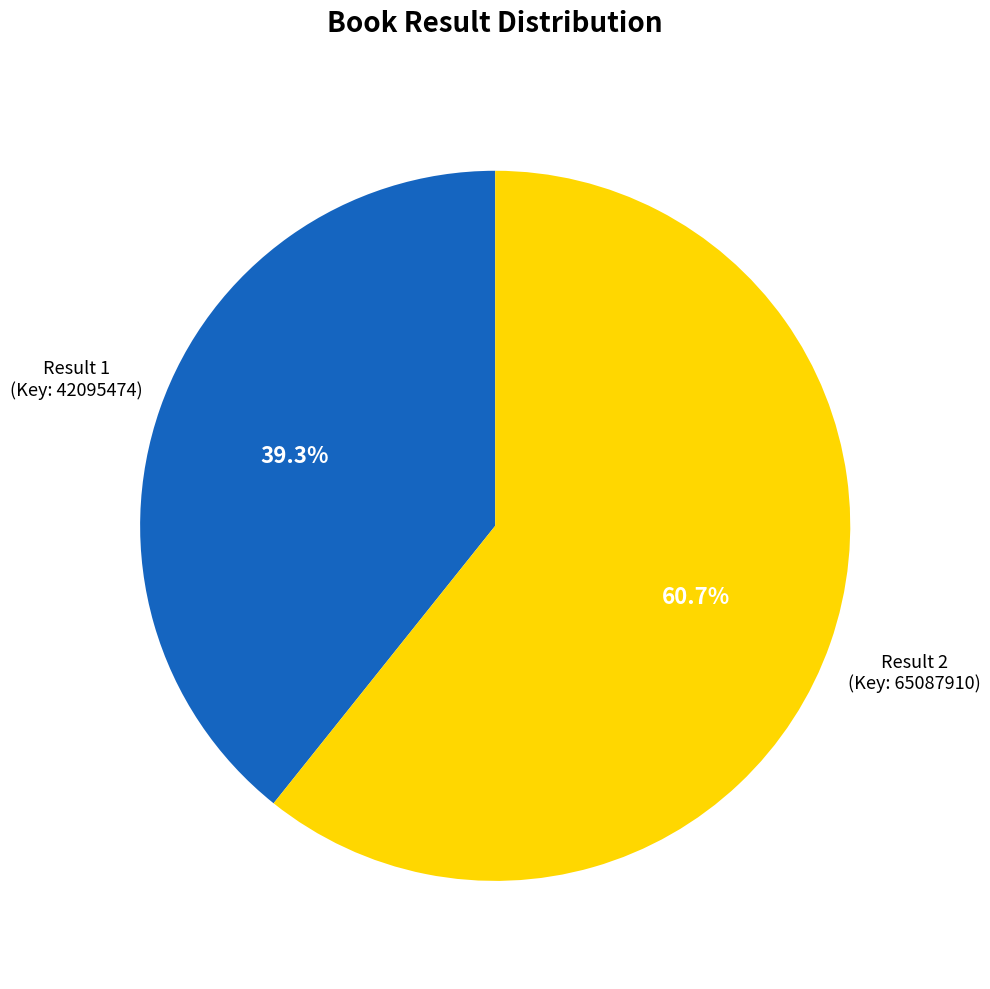

Is there a majority slice in this chart?

Yes